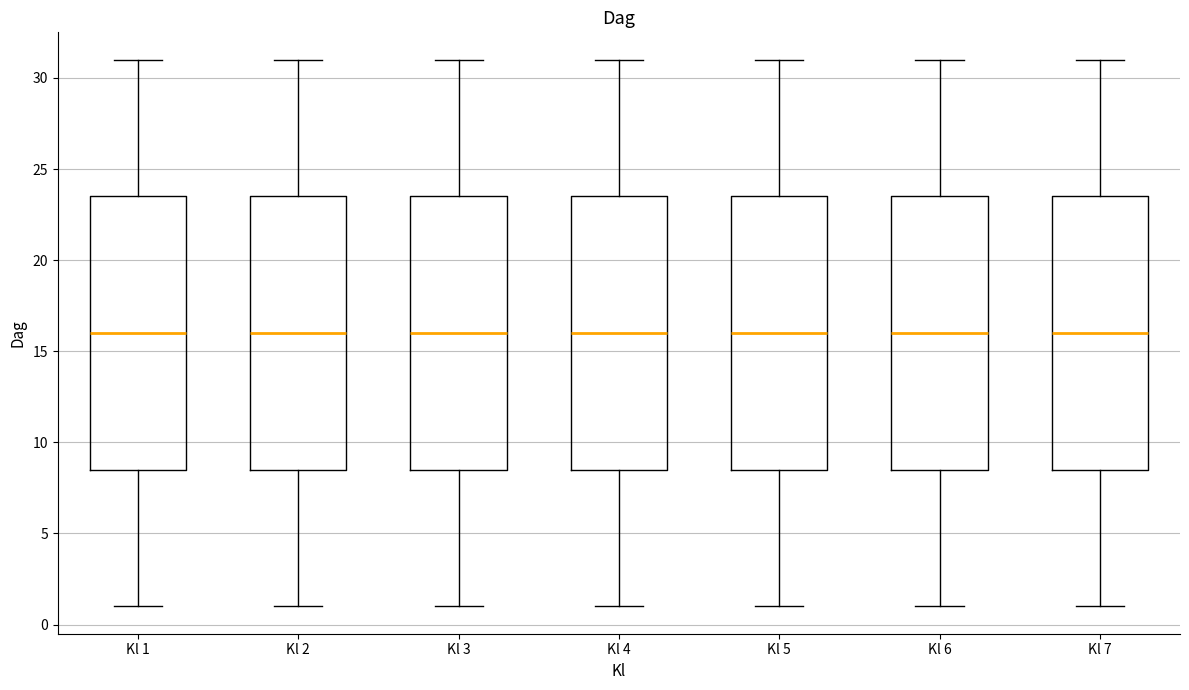

Where does the upper whisker of the box for Kl 1 end on the y-axis? The values are not printed on the chart, so give them approximately, as read against the axis.

31.0